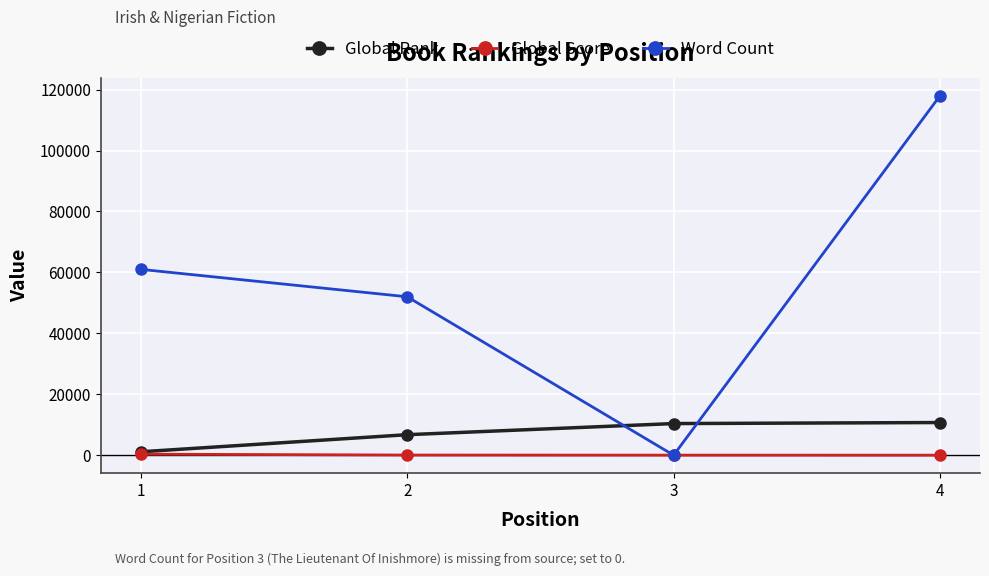

After their last crossing, which series has the higher values: Word Count or Global Rank?

Word Count